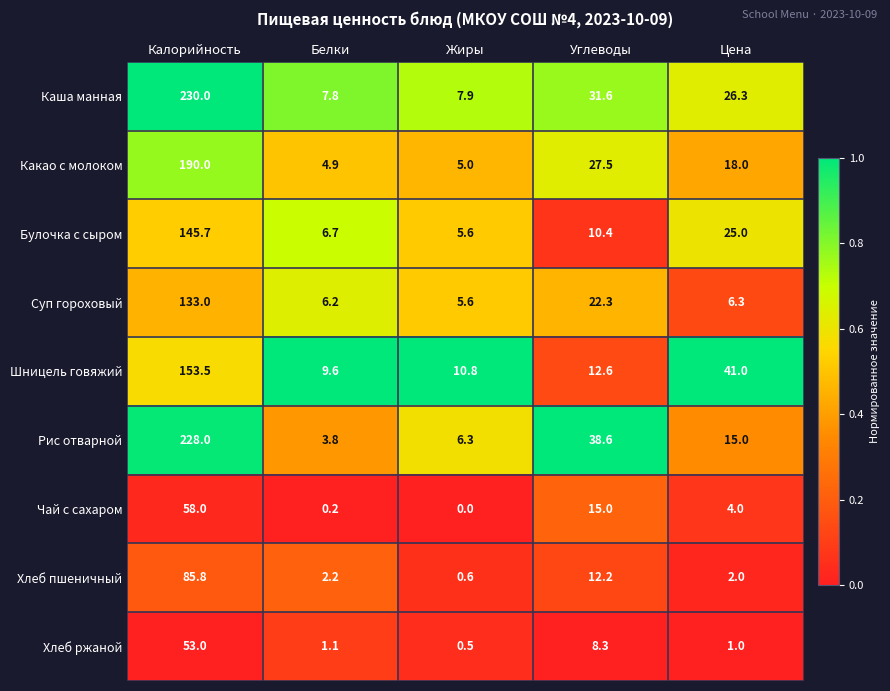

Is it true that Хлеб пшеничный equals 3.2 at Цена?

False